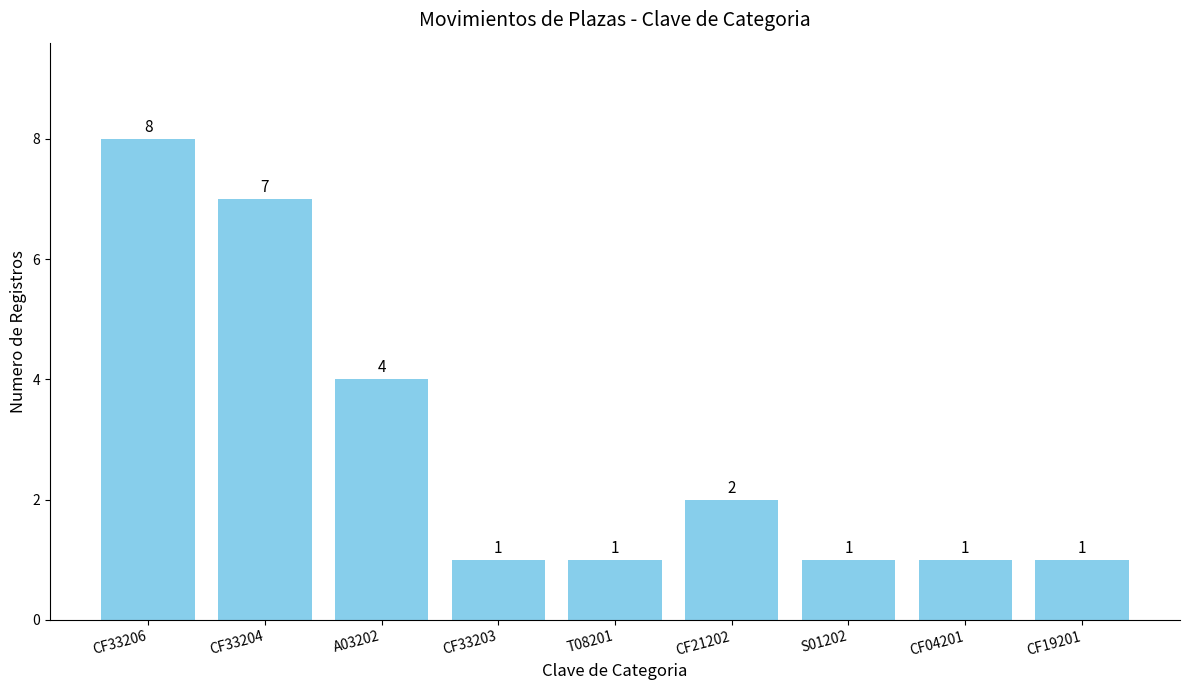

What is the average value?

3